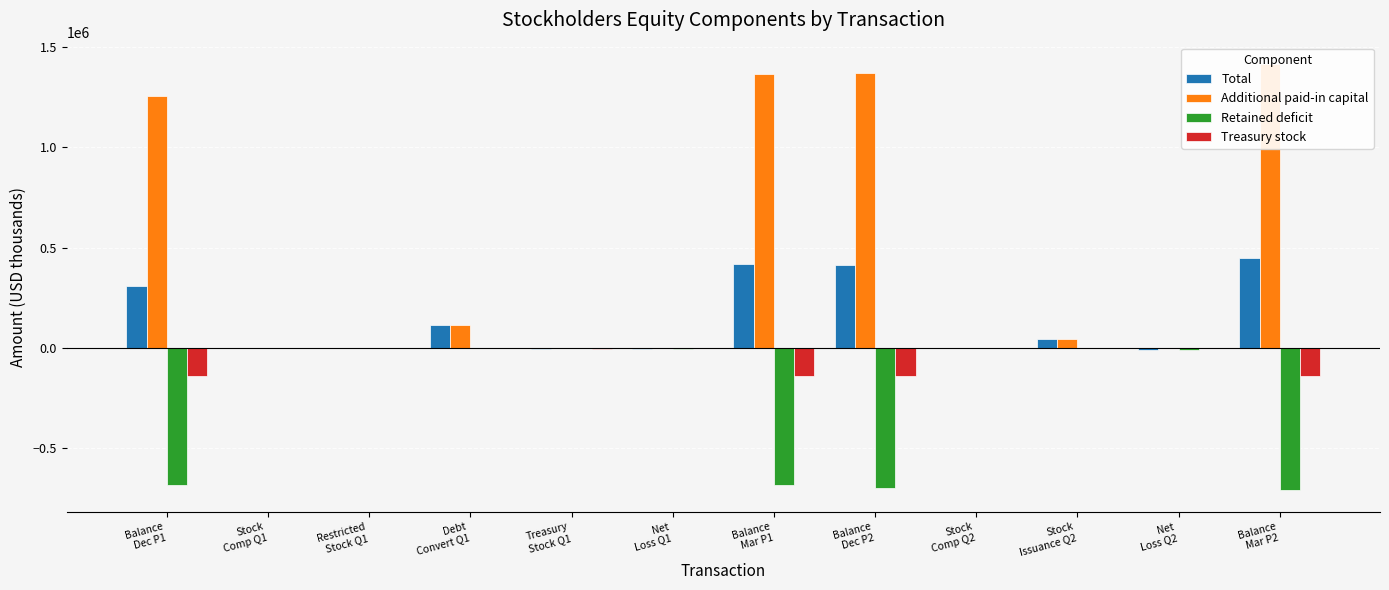

Reading right to left, transcribe all the data shown in this chart.

Total: Balance
Mar P2=446202	Net
Loss Q2=-10315	Stock
Issuance Q2=44220	Stock
Comp Q2=1573	Balance
Dec P2=412633	Balance
Mar P1=416843	Net
Loss Q1=-3486	Treasury
Stock Q1=-3497	Debt
Convert Q1=113650	Restricted
Stock Q1=-1873	Stock
Comp Q1=841	Balance
Dec P1=307035
Additional paid-in capital: Balance
Mar P2=1413970	Net
Loss Q2=0	Stock
Issuance Q2=44200	Stock
Comp Q2=1573	Balance
Dec P2=1369288	Balance
Mar P1=1366184	Net
Loss Q1=0	Treasury
Stock Q1=0	Debt
Convert Q1=113604	Restricted
Stock Q1=-1874	Stock
Comp Q1=841	Balance
Dec P1=1253613
Retained deficit: Balance
Mar P2=-709786	Net
Loss Q2=-10315	Stock
Issuance Q2=0	Stock
Comp Q2=0	Balance
Dec P2=-699471	Balance
Mar P1=-684081	Net
Loss Q1=-3486	Treasury
Stock Q1=0	Debt
Convert Q1=0	Restricted
Stock Q1=0	Stock
Comp Q1=0	Balance
Dec P1=-680595
Treasury stock: Balance
Mar P2=-142057	Net
Loss Q2=0	Stock
Issuance Q2=0	Stock
Comp Q2=0	Balance
Dec P2=-142057	Balance
Mar P1=-142057	Net
Loss Q1=0	Treasury
Stock Q1=-3497	Debt
Convert Q1=0	Restricted
Stock Q1=0	Stock
Comp Q1=0	Balance
Dec P1=-138560